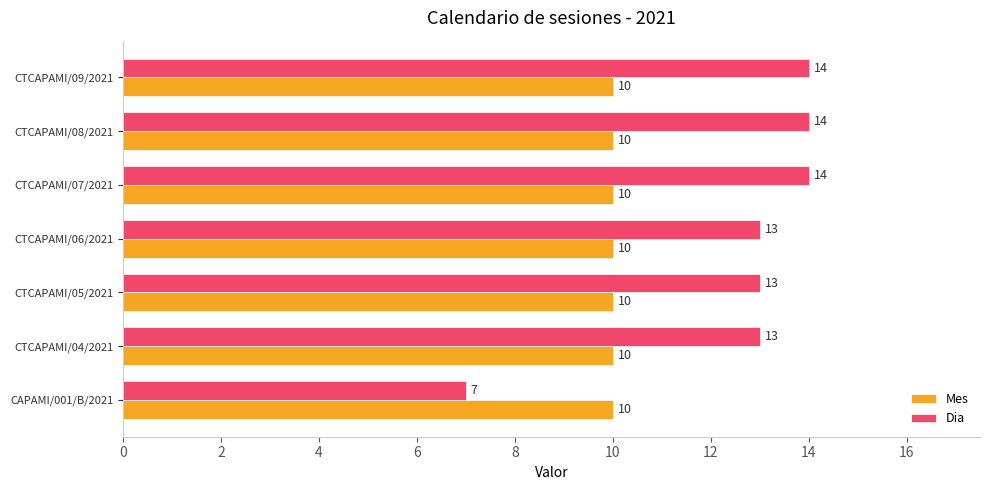

What value does the Dia series have at CAPAMI/001/B/2021?

7